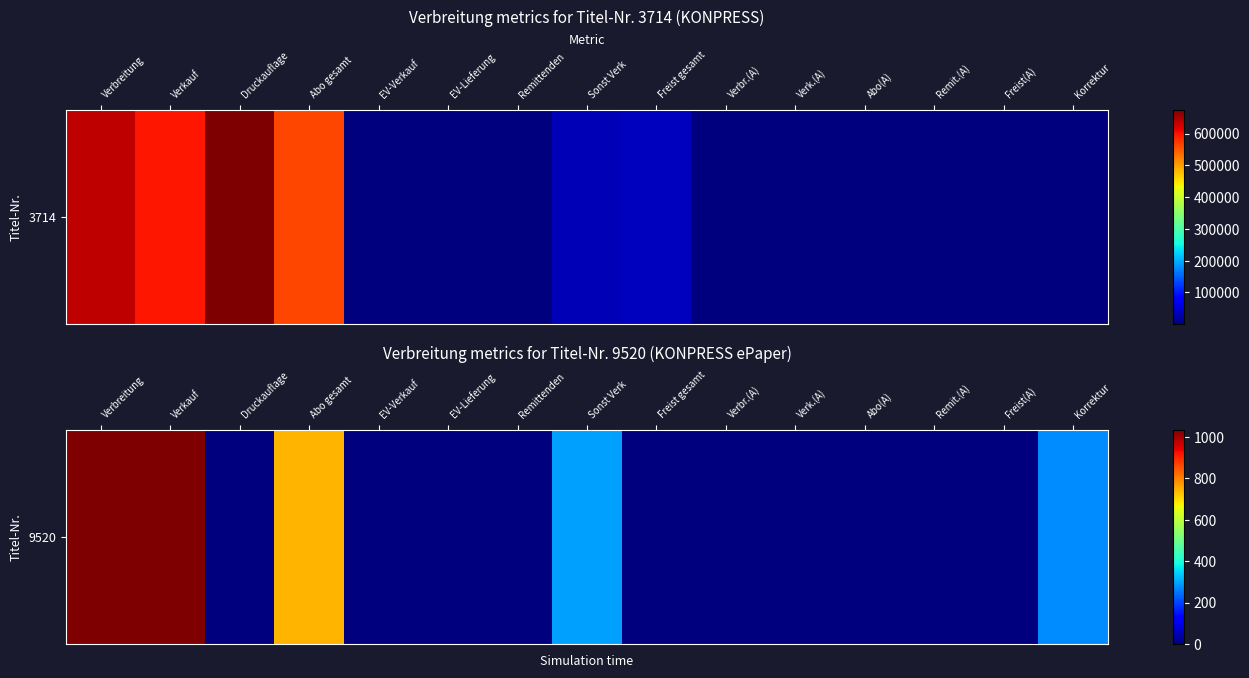

What is the average value?

225